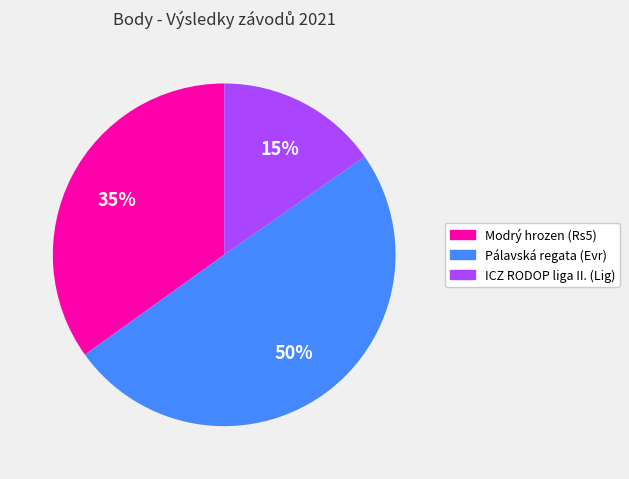

Which slice is the largest?

Pálavská regata (Evr)